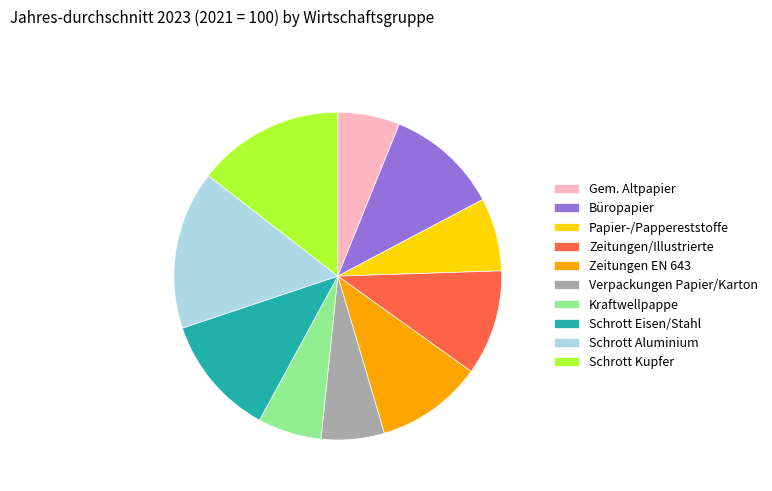

Count the number of slices in the pie.

10